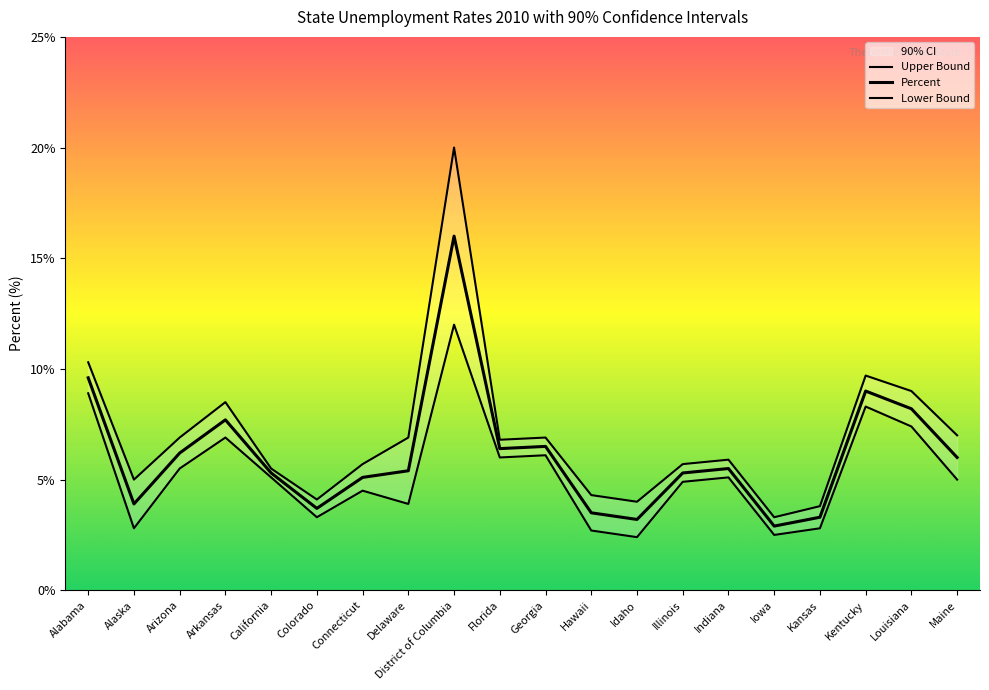

Does the chart display data point markers on the line(s)?

No